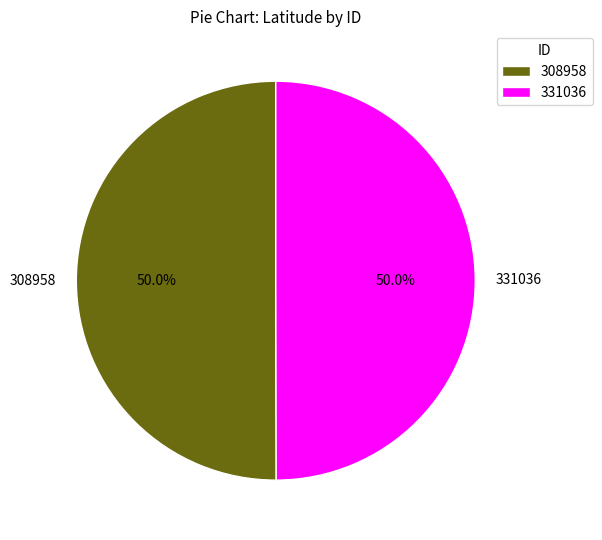

Combined, what portion of the pie is 331036 and 308958?

100.0%